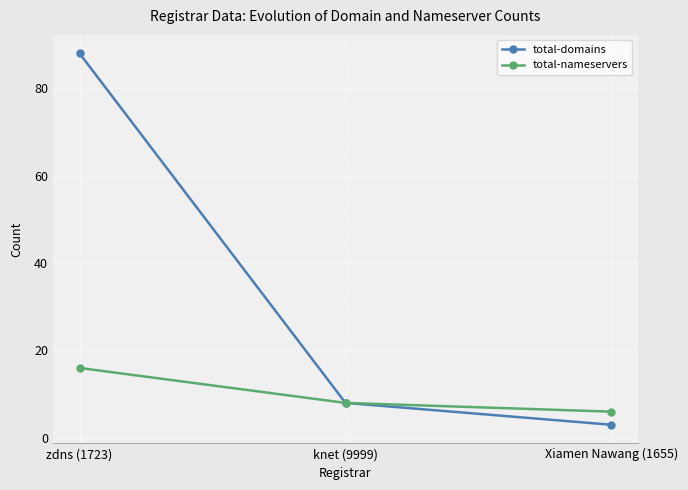

Rank the categories by total-domains value from lowest to highest.

Xiamen Nawang (1655), knet (9999), zdns (1723)